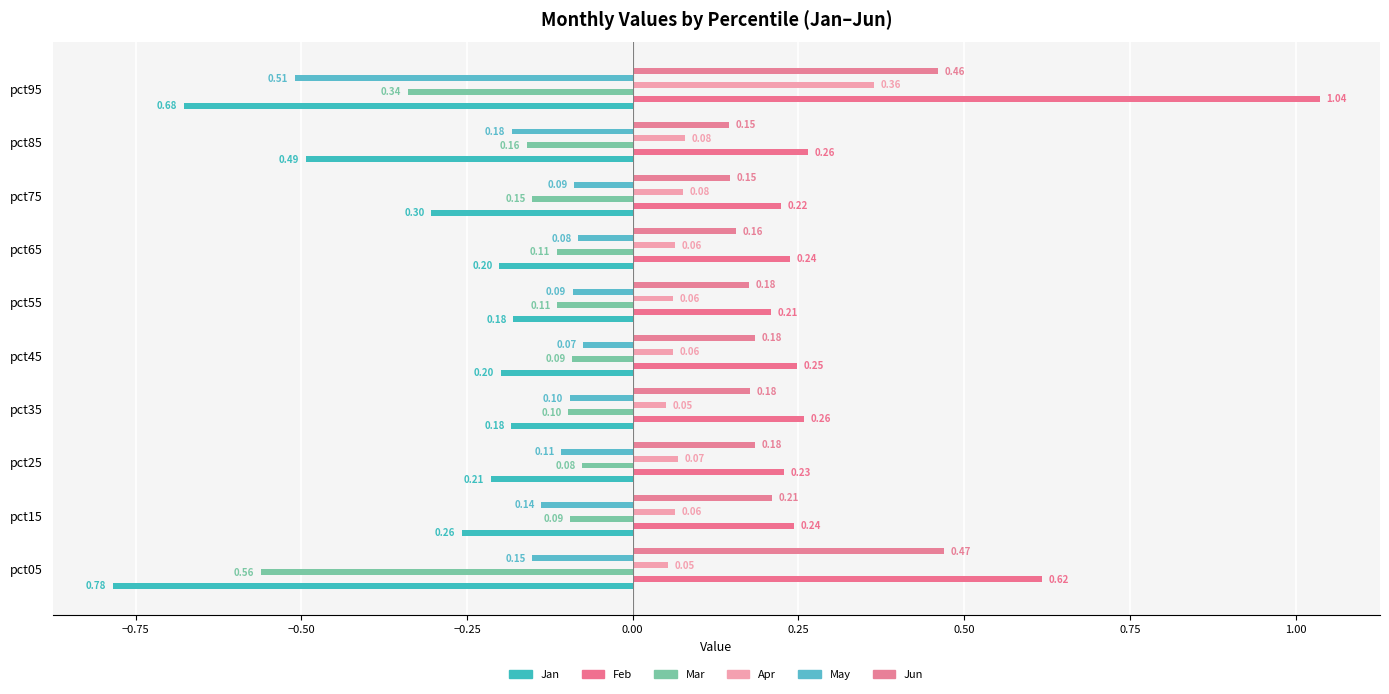

Count the number of categories in the chart.

10